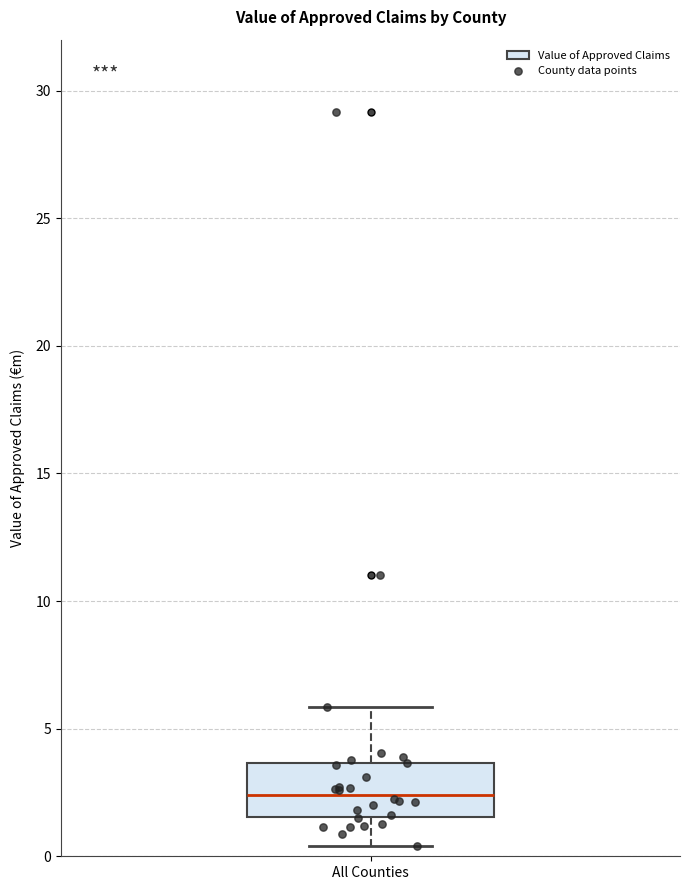

Read this box plot against the y-axis: the position of the median line, the range covered by the box, and the ends of both whiskers. The values are not printed on the chart, so give them approximately, as read against the axis.

median 2.5, box 1.5 to 3.5, whiskers 0.5 to 6.0